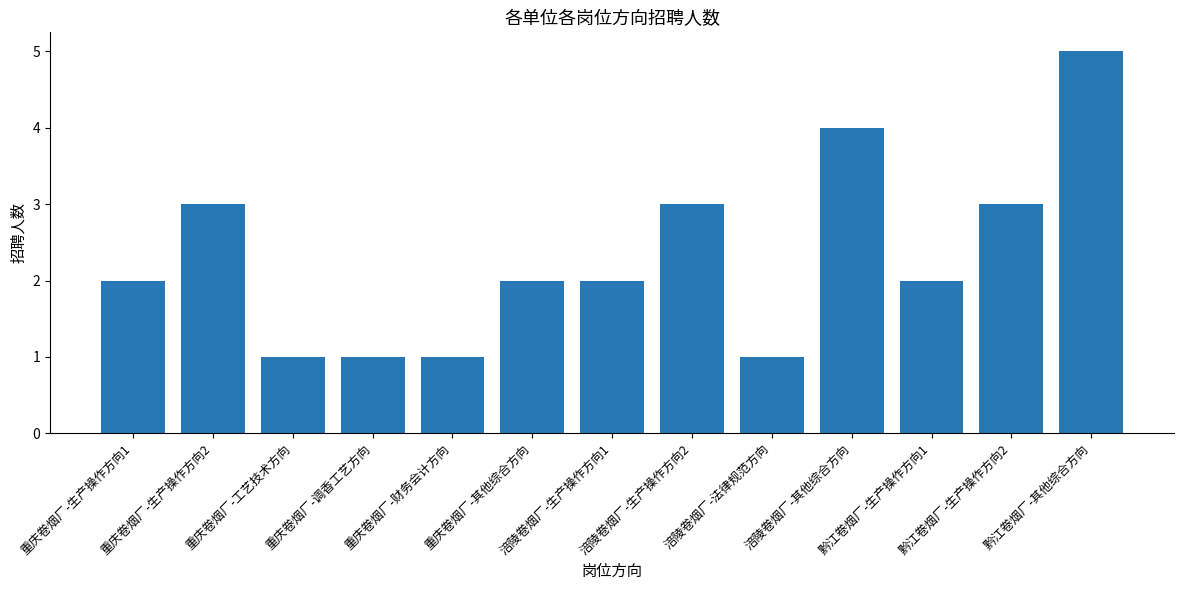

What is the greatest value displayed?

5